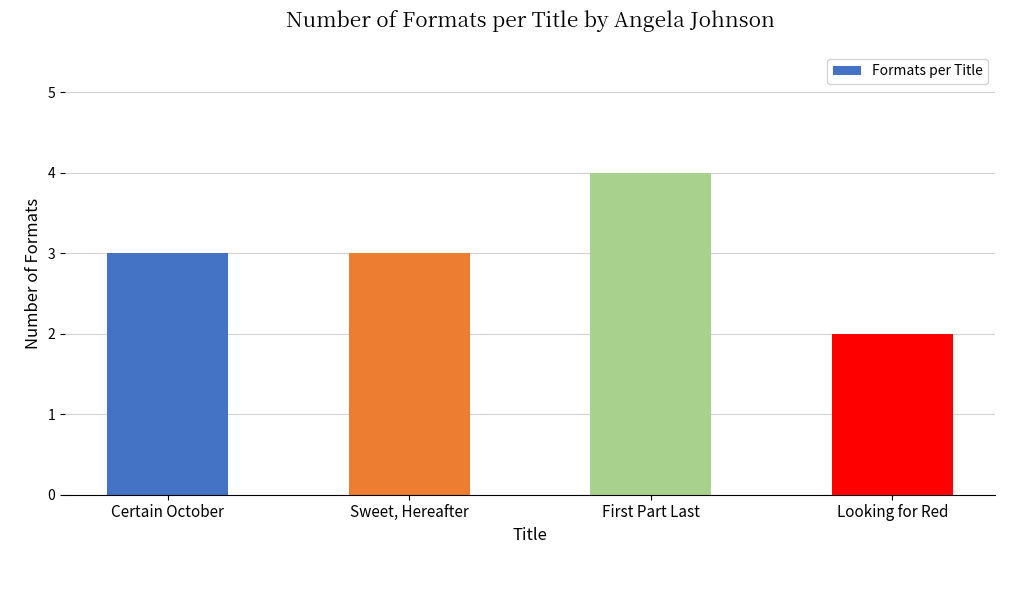

What is the label of the 3rd bar from the right?

Sweet, Hereafter